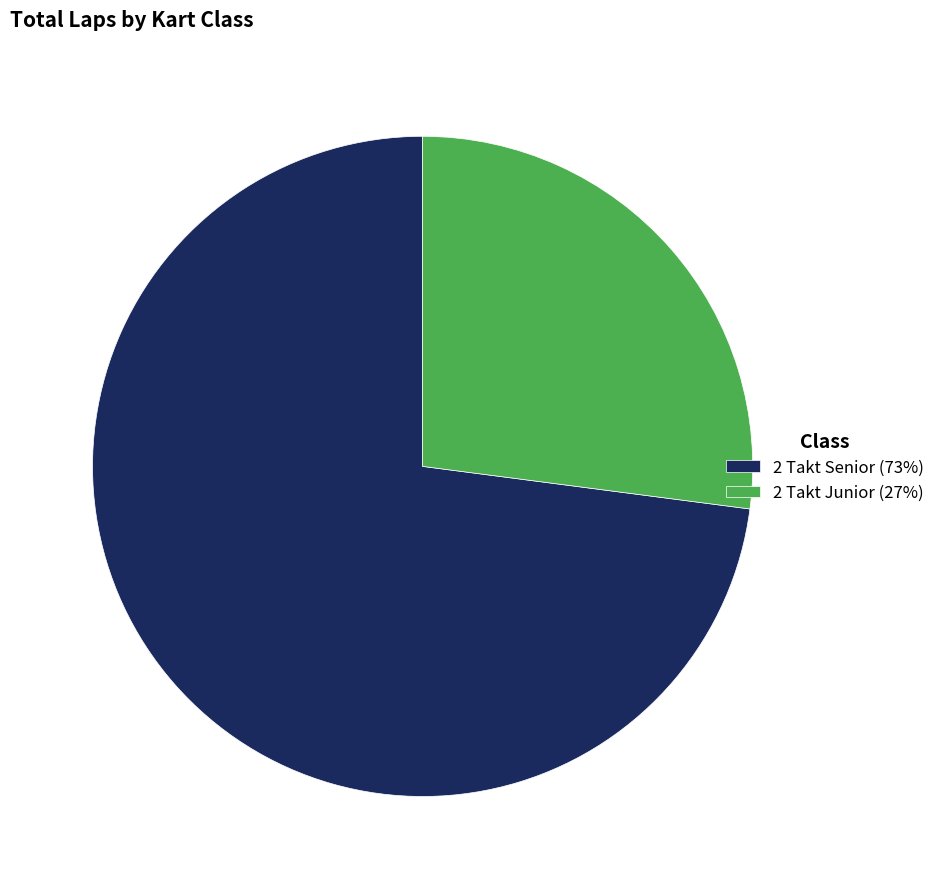

What is the largest slice in the pie chart?

2 Takt Senior (73%)